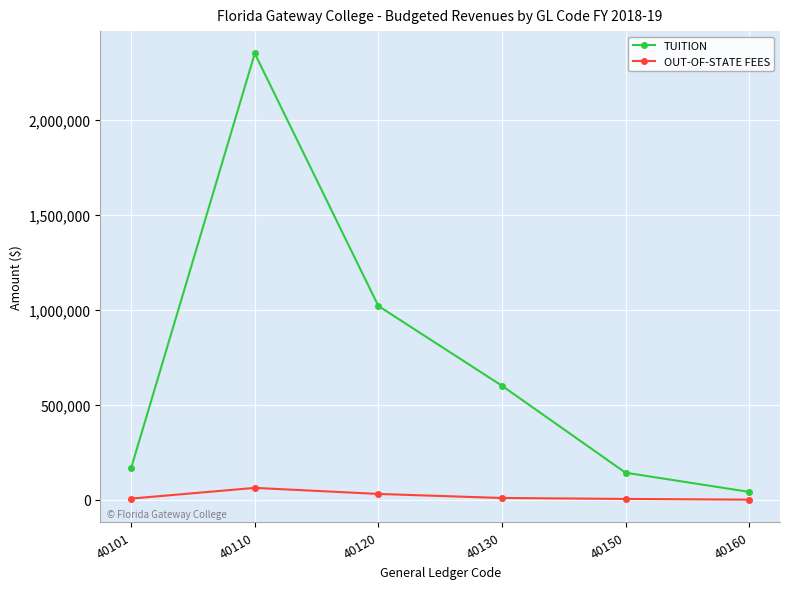

True or false: TUITION and OUT-OF-STATE FEES intersect in this chart.

False